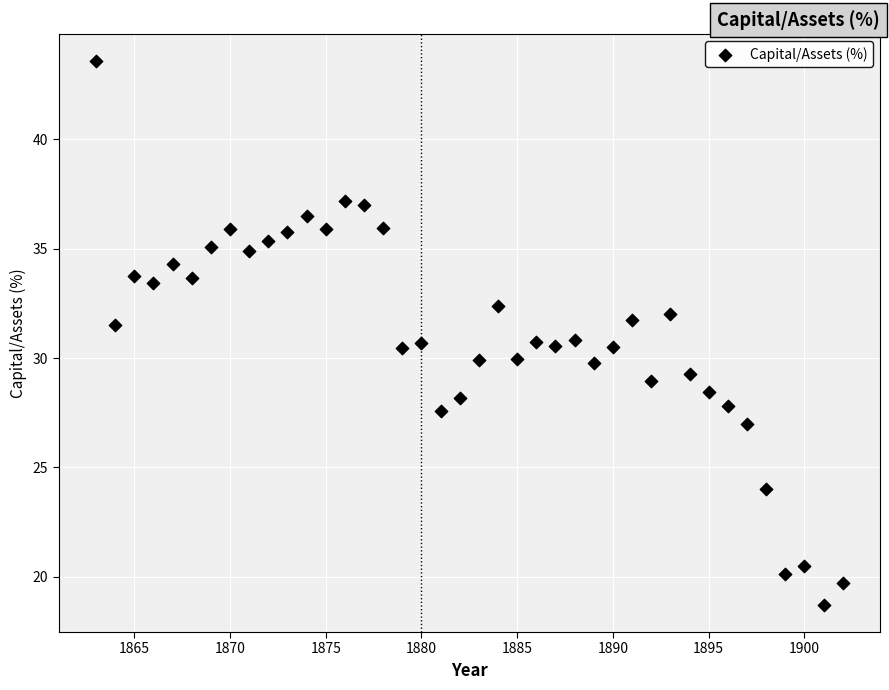

What is the range of X values (max minus min)?

39.0